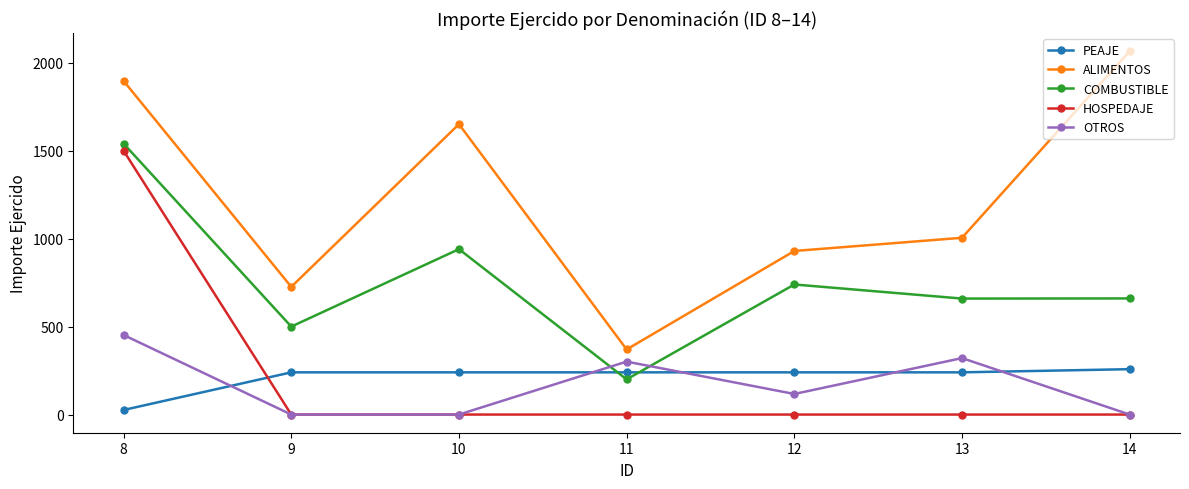

How many data points in COMBUSTIBLE are above 660?

4